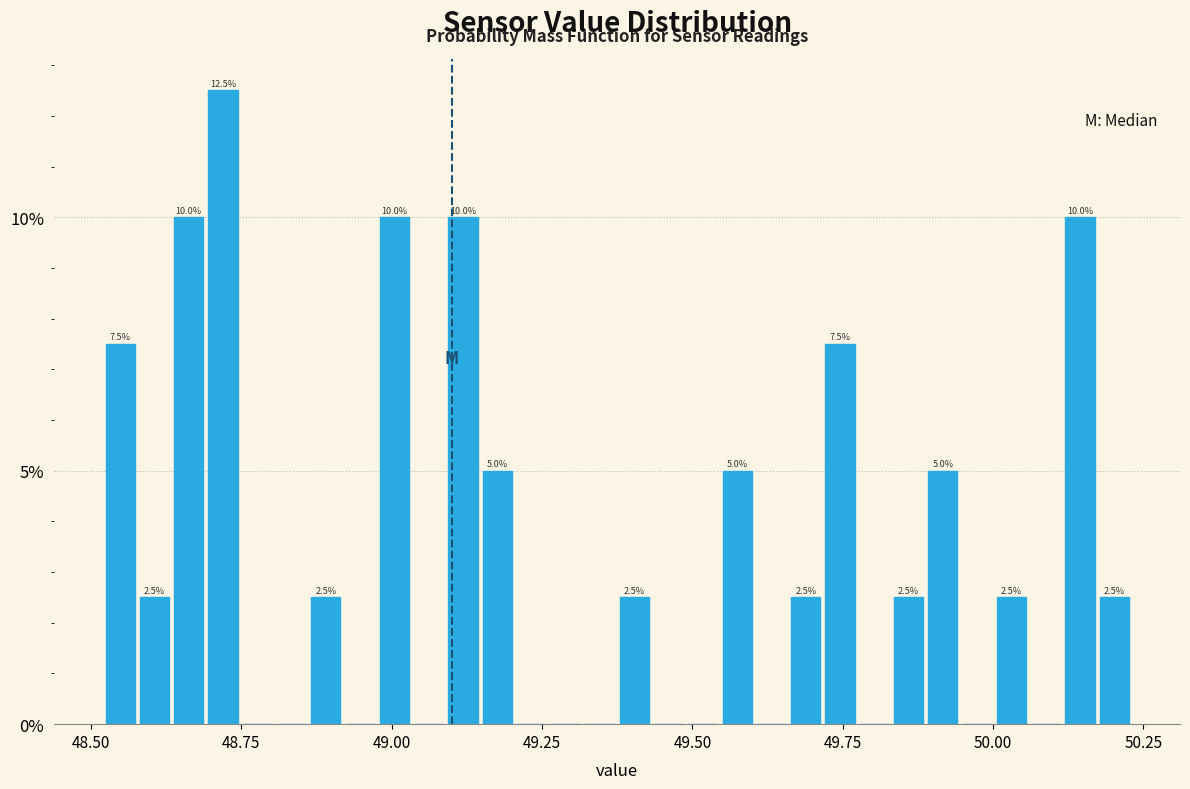

Read against the x-axis, roughly where is the centre of the tallest bar?

48.70